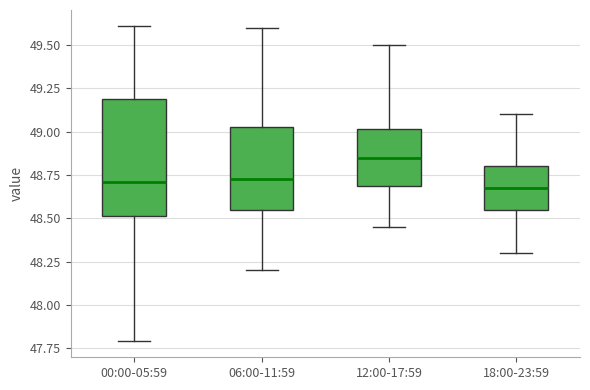

Which box's median line is the highest?

12:00-17:59